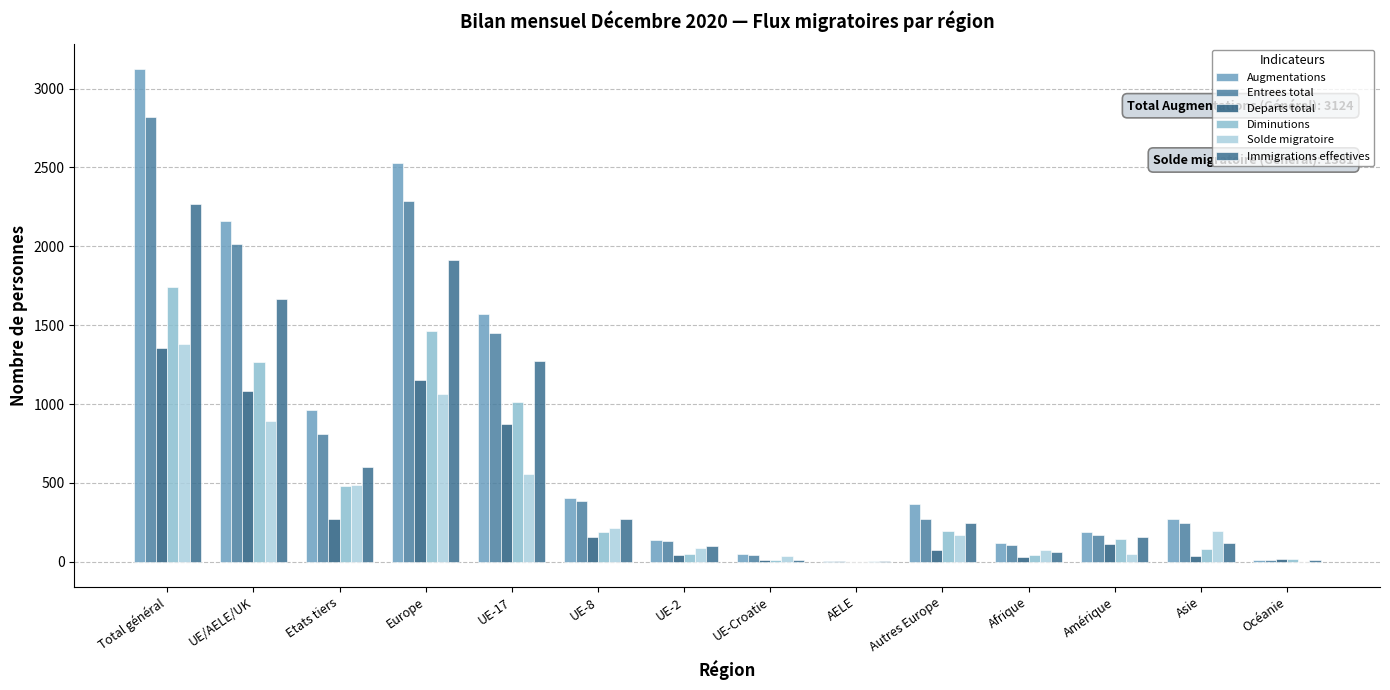

The Departs total series shows 25 at Asie. True or false?

False